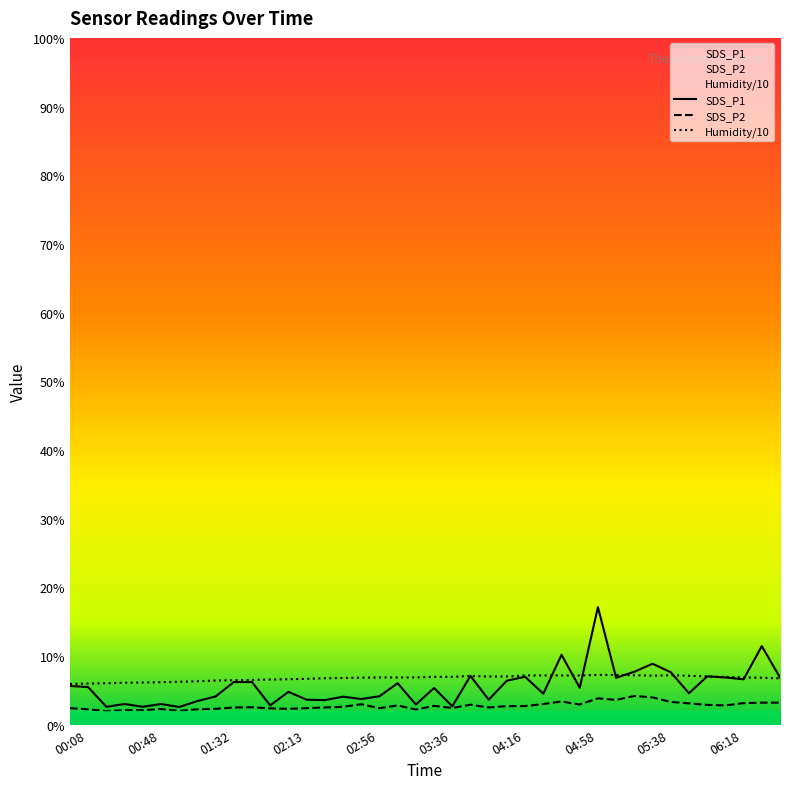

True or false: Humidity/10 has more than 1 points higher than both neighbors.

True